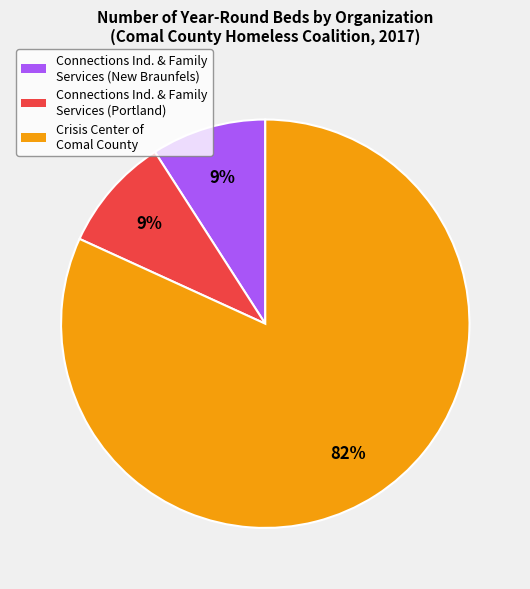

What percentage is the Crisis Center of Comal County slice, to the nearest percent?

82%